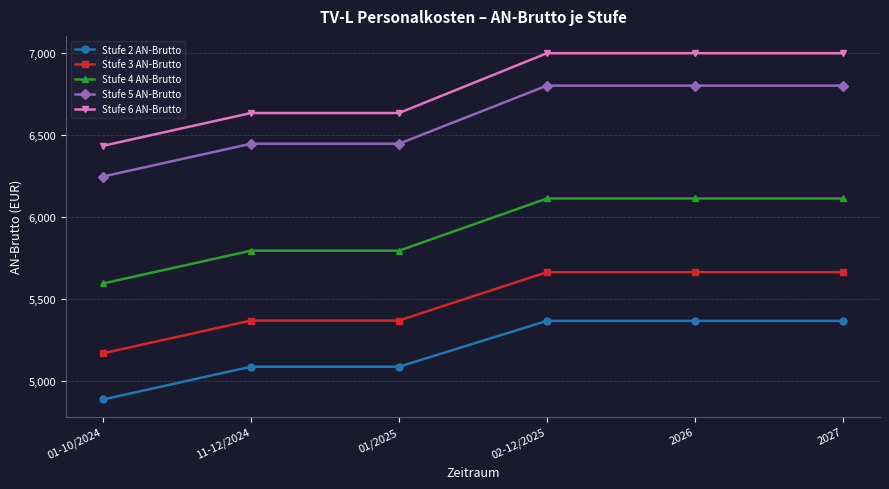

How many series are shown in this chart?

5